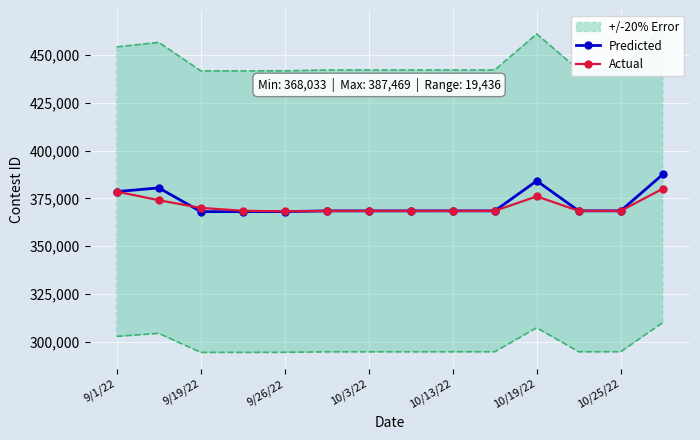

What is the highest value of the Predicted series?

387469